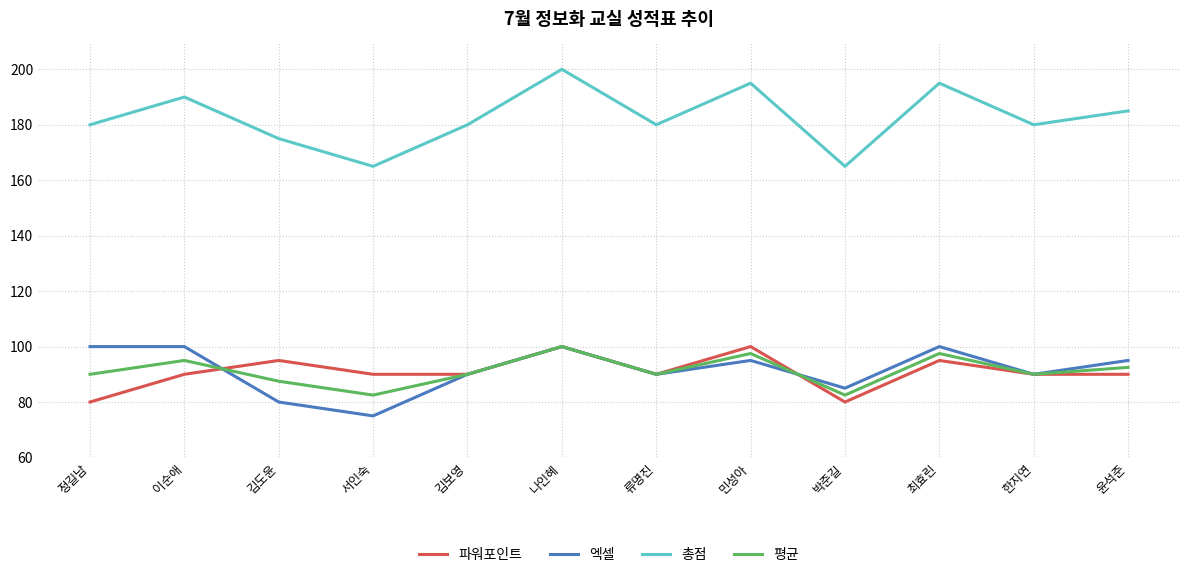

What is the maximum value shown in the chart?

200.0